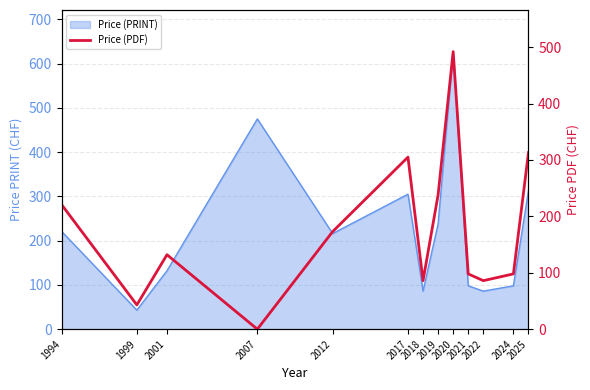

List the labels in order of value, smallest first.

2007, 1999, 2018, 2022, 2021, 2024, 2001, 2012, 1994, 2019, 2017, 2025, 2020